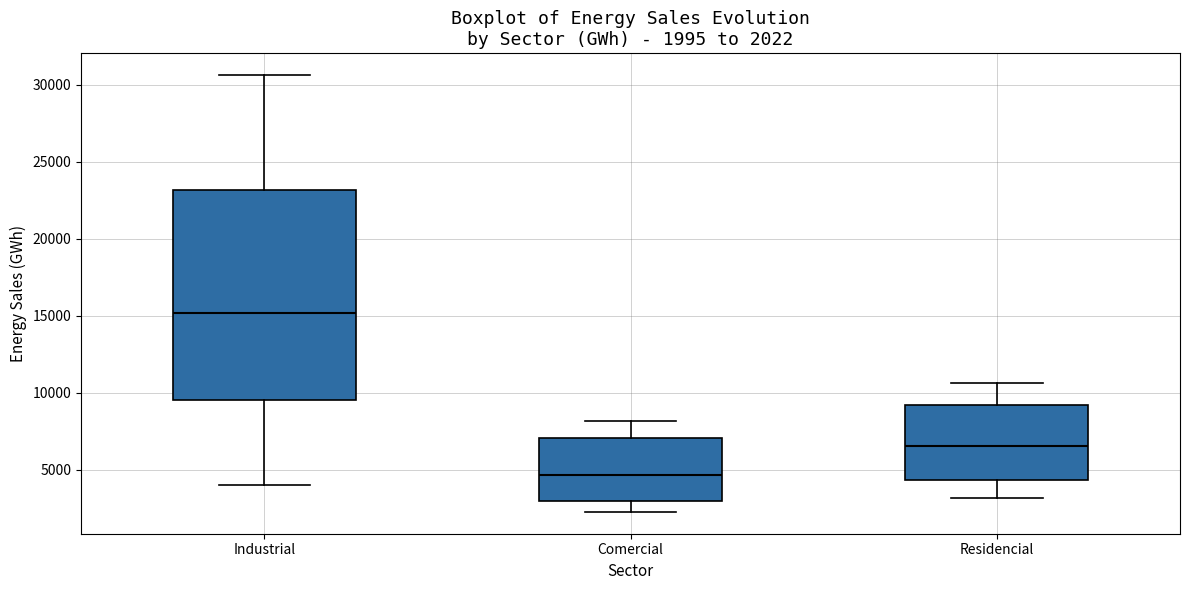

Which box's median line is the lowest?

Comercial